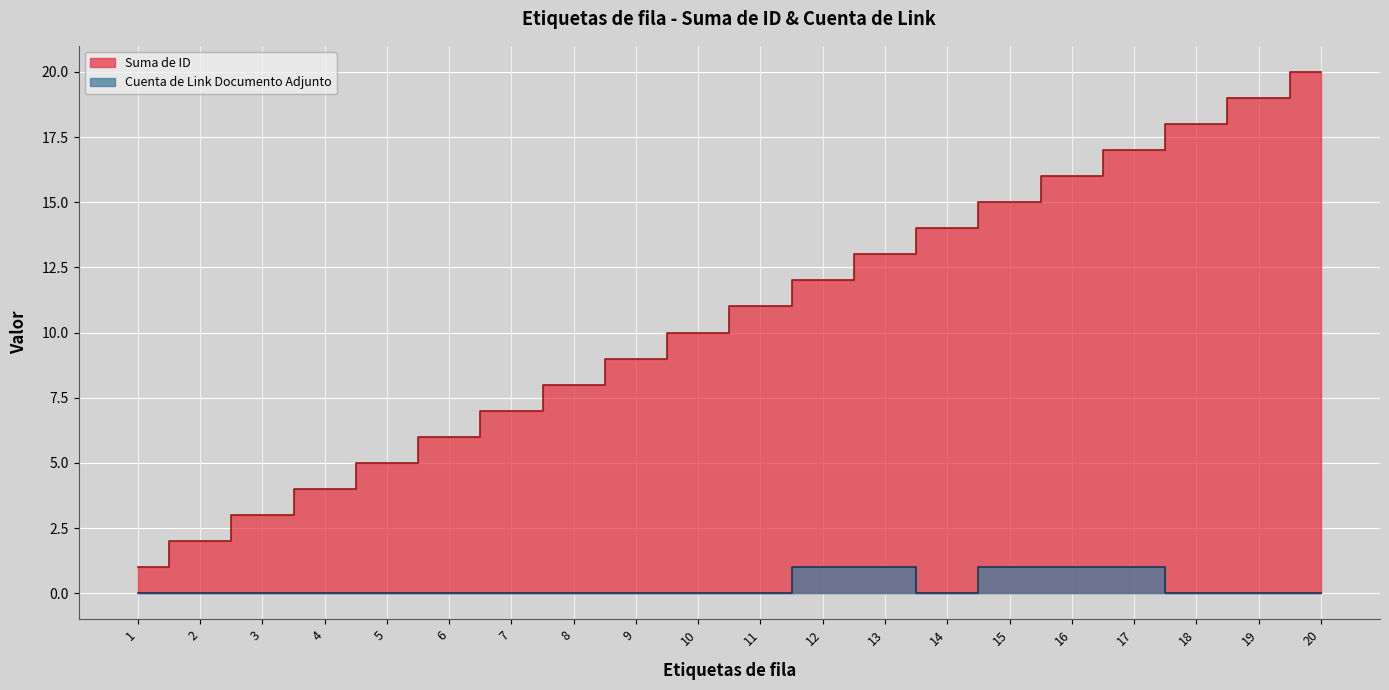

Which series has the largest total across all categories?

Suma de ID